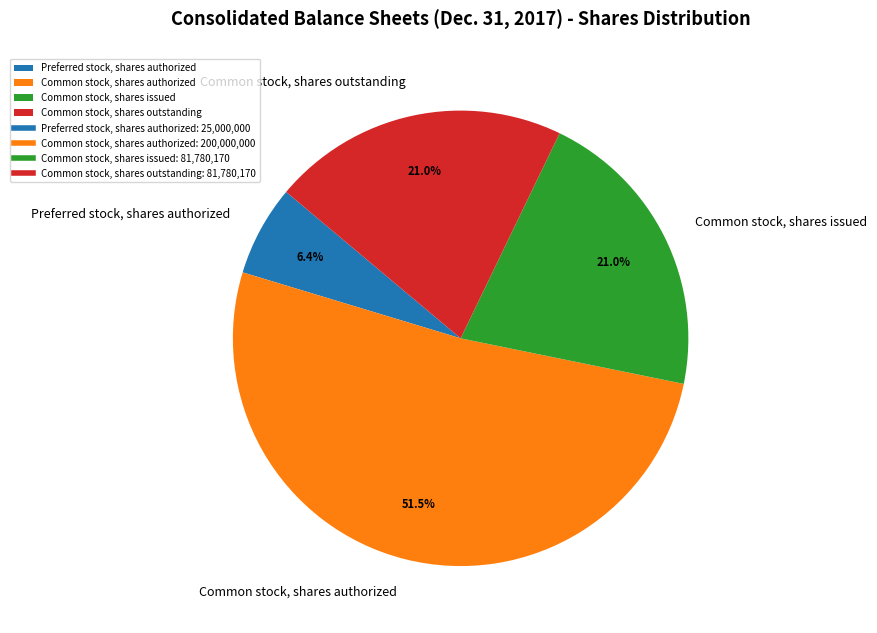

To the nearest percent, what portion does Preferred stock, shares authorized represent?

6%